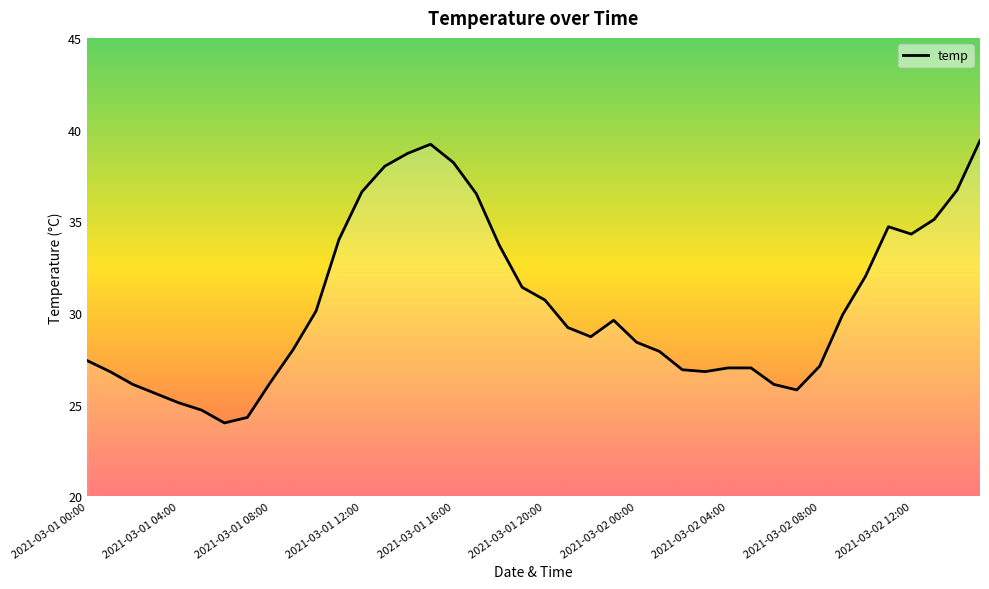

What is the difference between the maximum and minimum values?

15.4